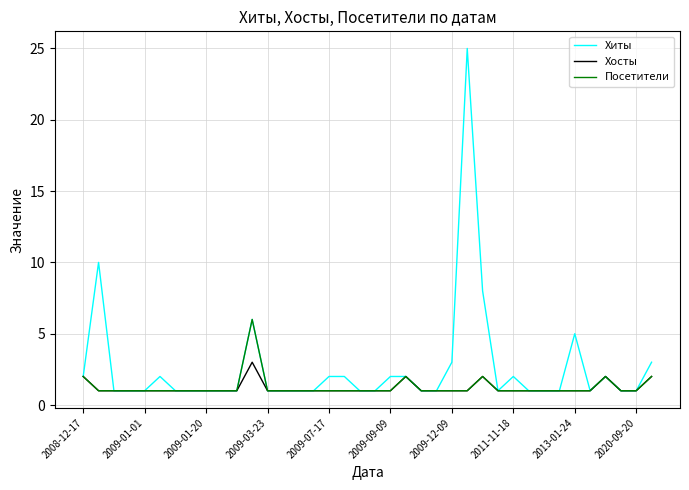

List the series in order of their peak value, lowest first.

Хосты, Посетители, Хиты